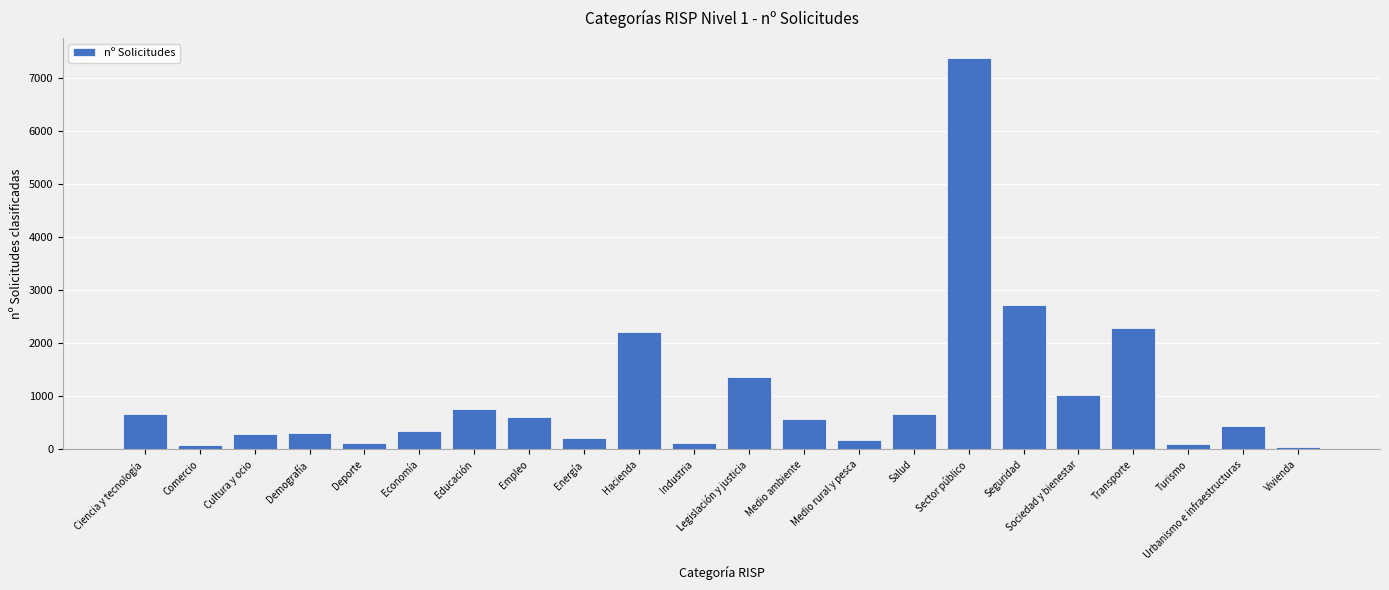

At which label does the data first exceed 571?

Ciencia y tecnología